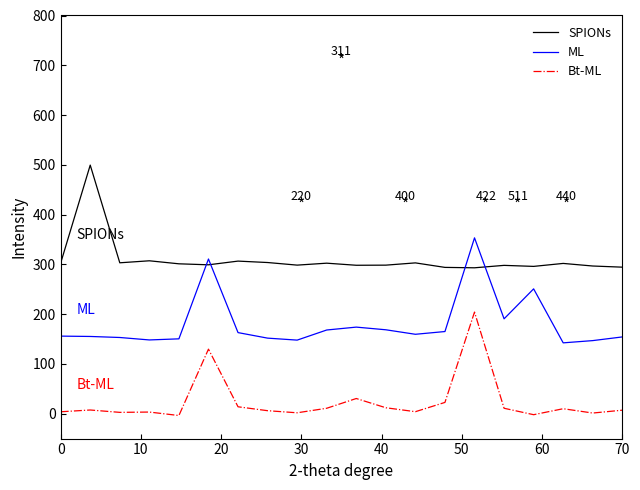

What is the highest value of the Bt-ML series?

204.1